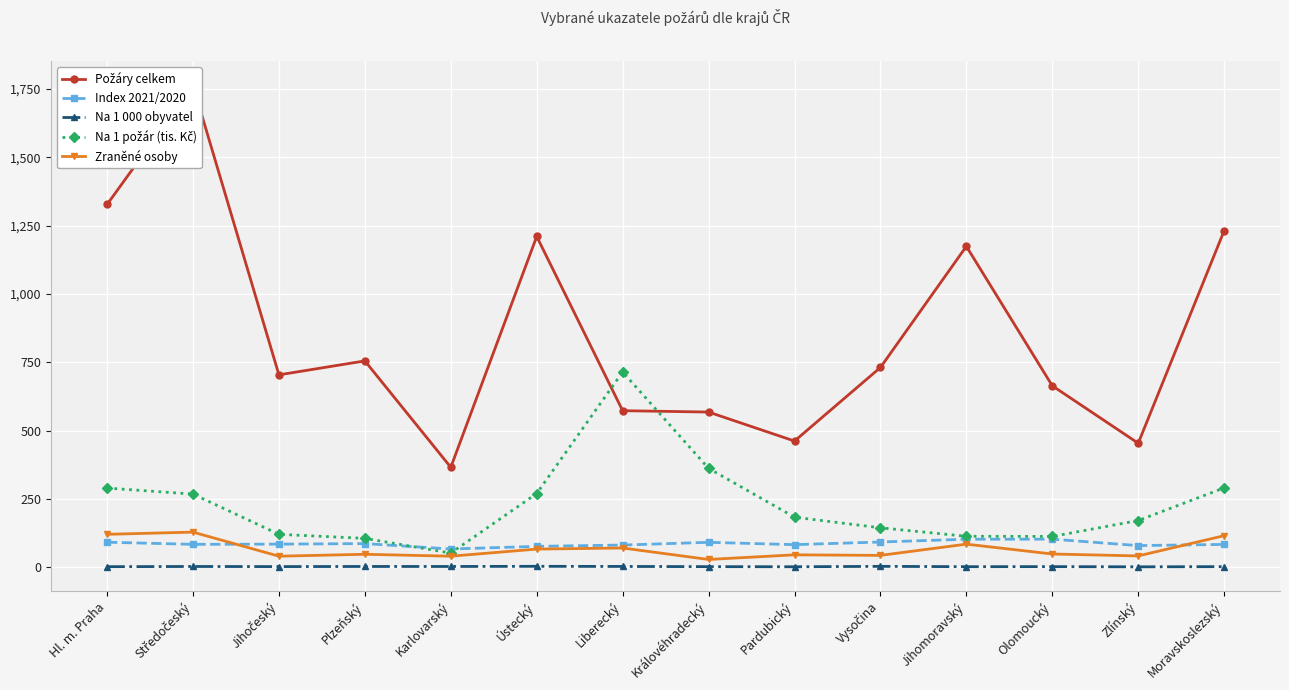

What is the label of the 14th point from the right?

Hl. m. Praha